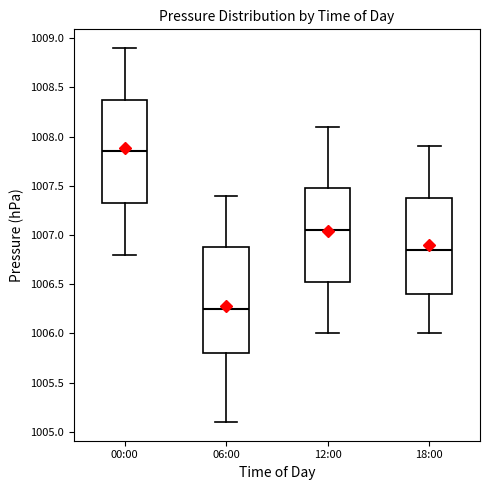

Reading left to right, read every box against the y-axis: the position of its median line, the range the box covers, and the ends of its whiskers. The values are not printed on the chart, so give them approximately, as read against the axis.

00:00: median 1007.85, box 1007.35 to 1008.40, whiskers 1006.80 to 1008.90
06:00: median 1006.25, box 1005.80 to 1006.90, whiskers 1005.10 to 1007.40
12:00: median 1007.05, box 1006.55 to 1007.50, whiskers 1006.00 to 1008.10
18:00: median 1006.85, box 1006.40 to 1007.40, whiskers 1006.00 to 1007.90